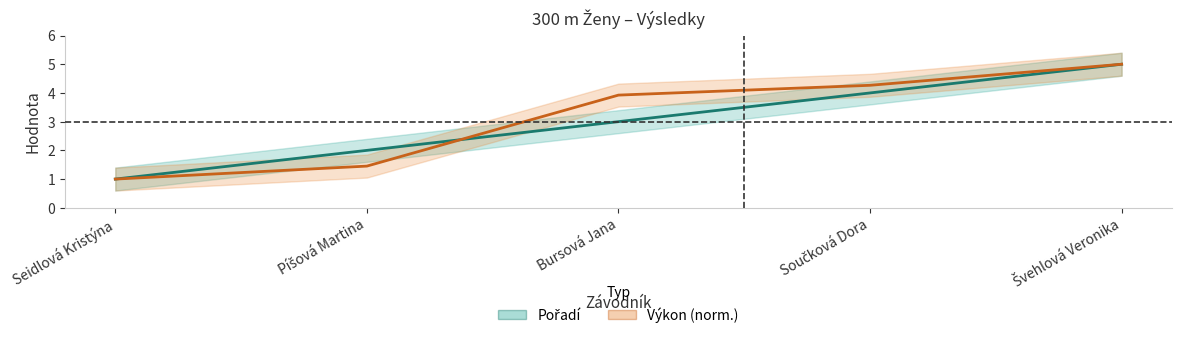

What is the difference between the second highest and minimum values in the Pořadí series?

3.0